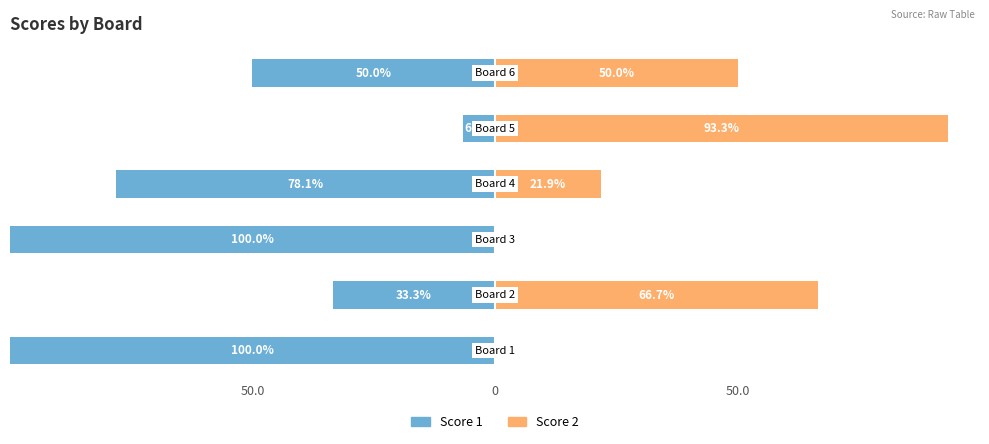

Reading left to right, list all the values displayed in this chart.

Score 1: -100.0	-33.3	-100.0	-78.1	-6.7	-50.0
Score 2: 0.0	66.7	0.0	21.9	93.3	50.0